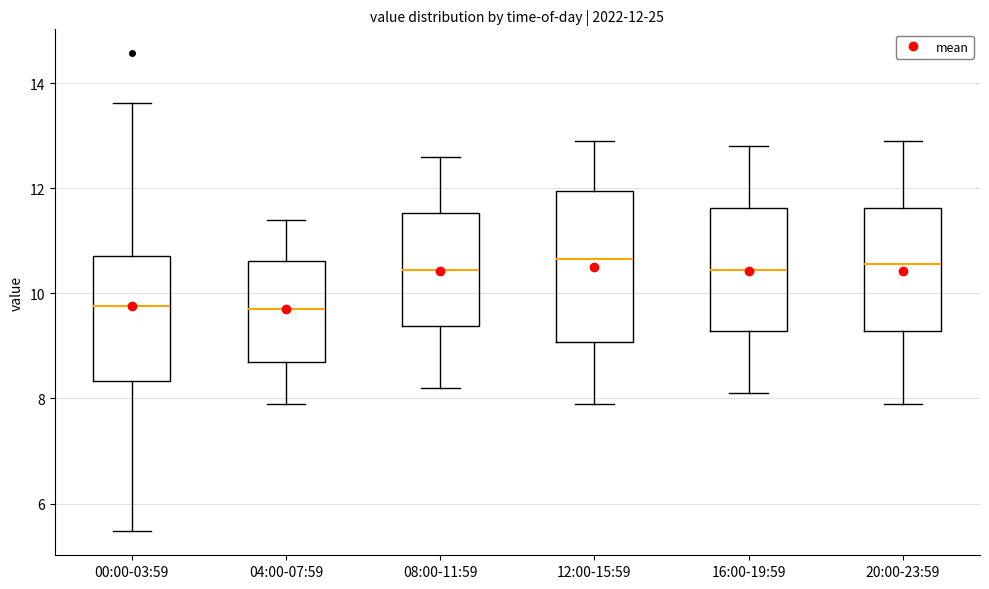

Comparing the boxes themselves (not the whiskers), which one is the tallest?

12:00-15:59